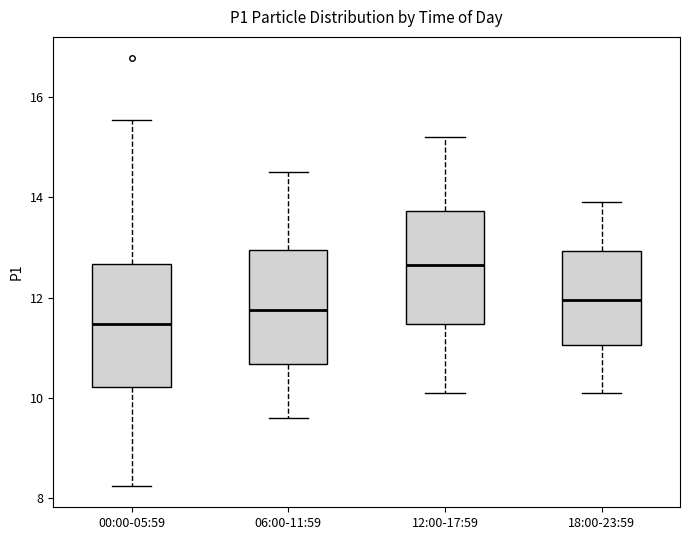

Which box's median line is the lowest?

00:00-05:59